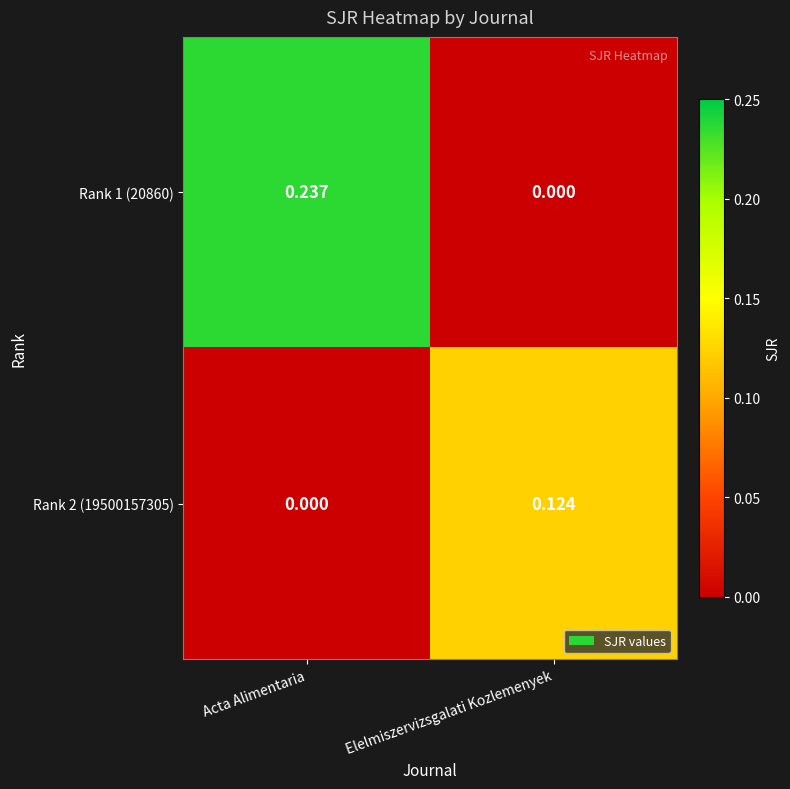

Which category has the lowest value in the Rank 1 (20860) series?

Elelmiszervizsgalati Kozlemenyek